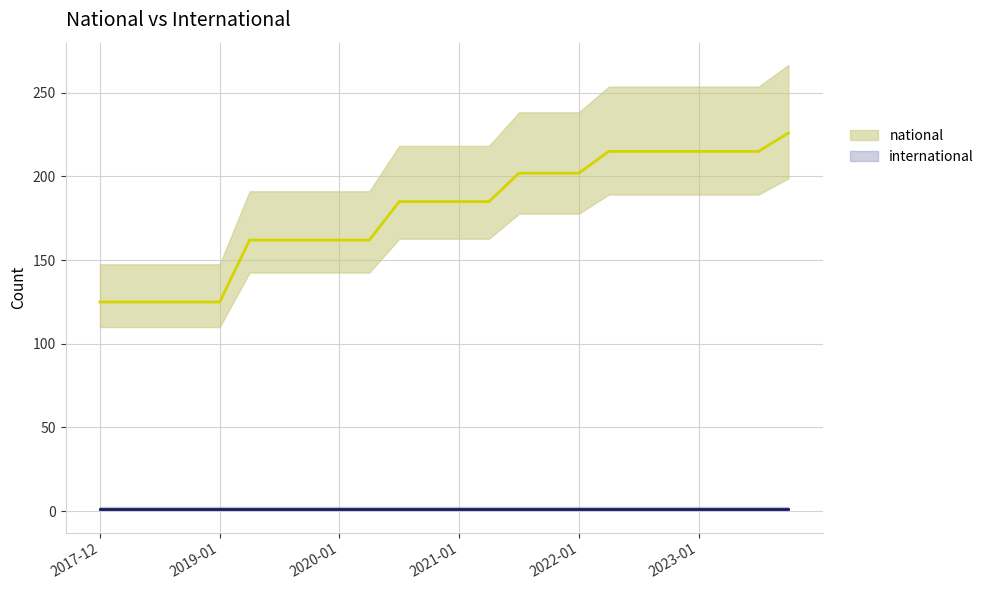

True or false: there are more than 1 points higher than both neighbors.

False